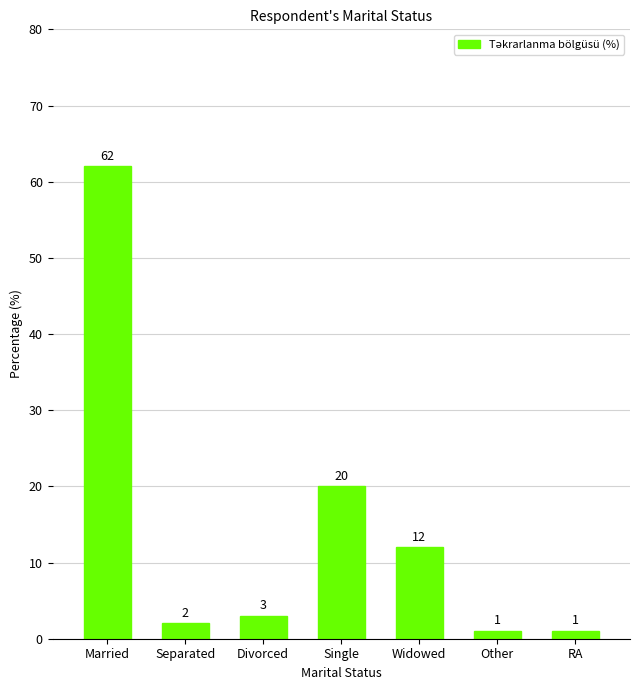

How many bars are there in total?

7